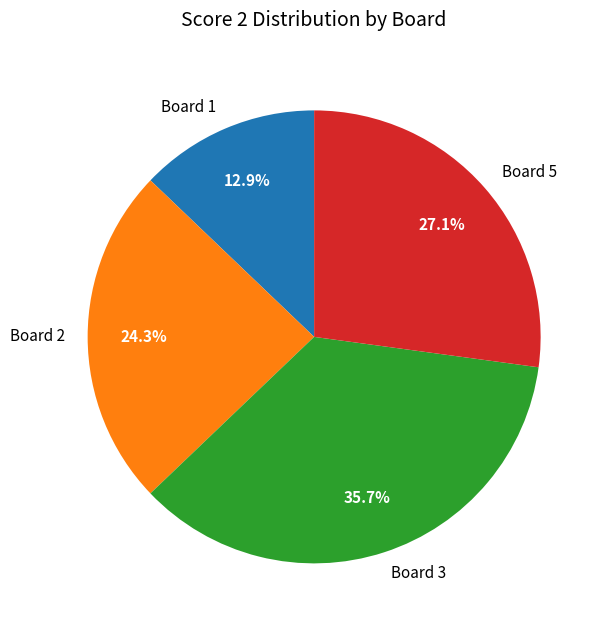

What is the total percentage of Board 1 and Board 3?

48.6%